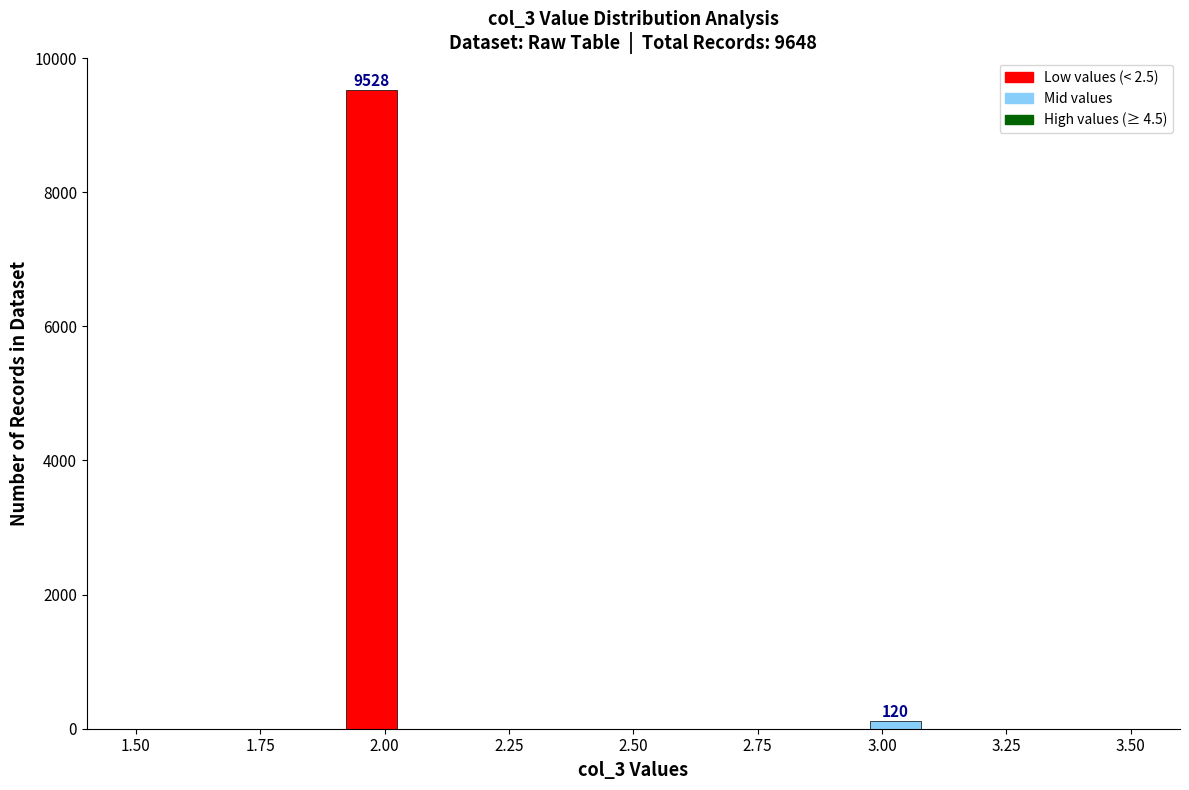

Around what value on the x-axis is the tallest bar? Give the approximate position of its centre, as read against the axis.

1.95